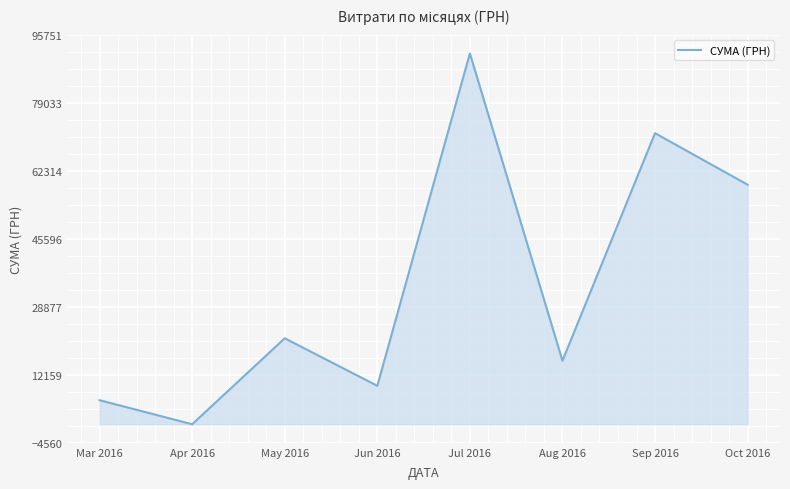

Read the value at Jun 2016.

9452.0